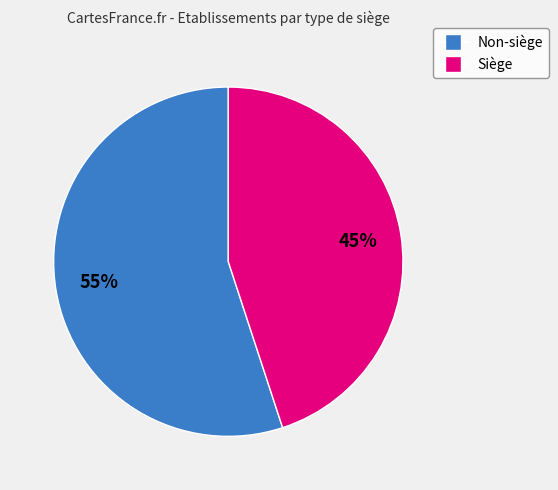

Is there any slice that represents more than half of the pie?

Yes